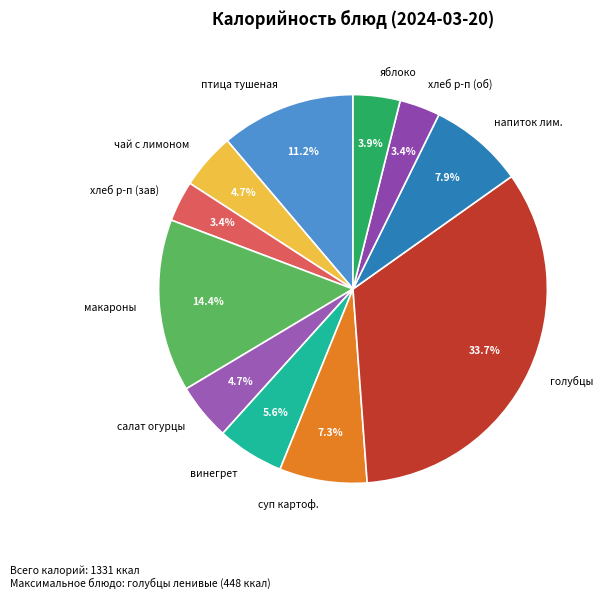

Does макароны represent more than half of the total?

No